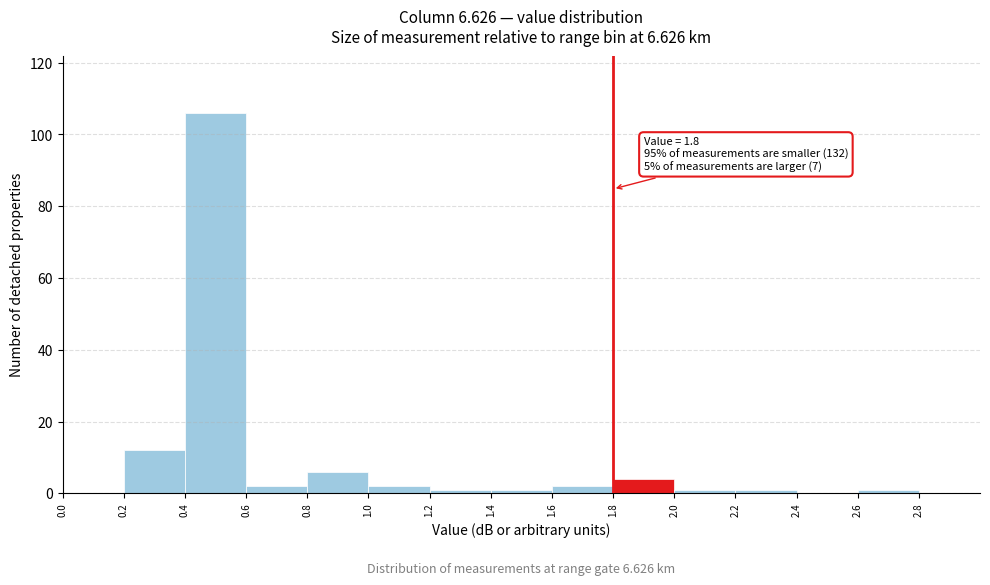

Over which range of the x-axis is the bar tallest?

0.4 to 0.6